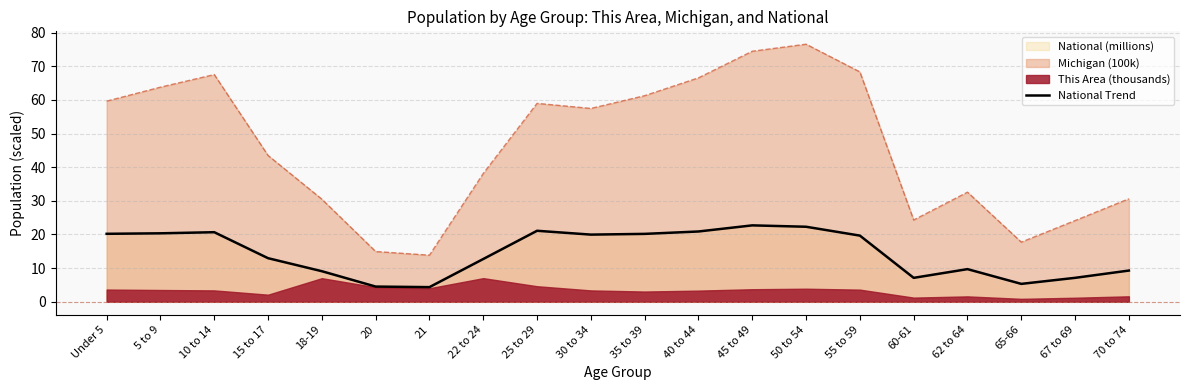

Which category has the highest value across all series?

45 to 49